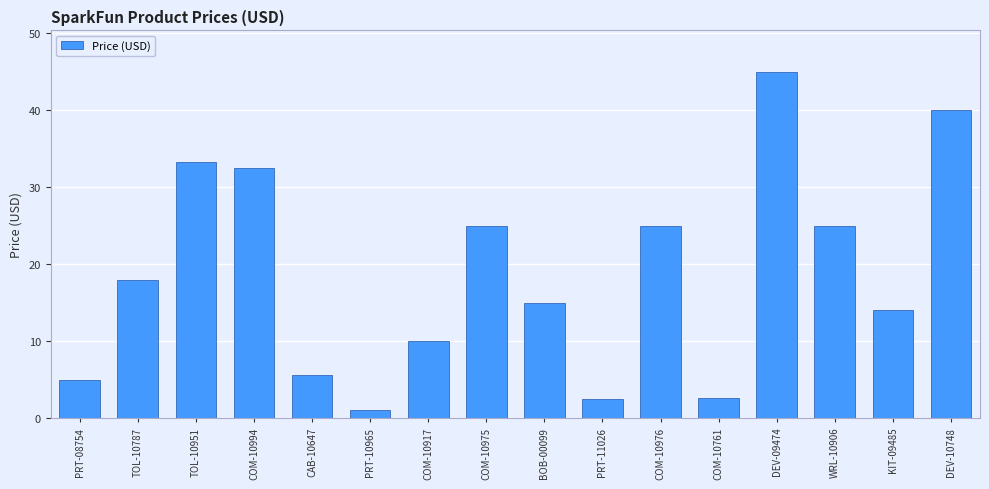

What is the maximum value shown in the chart?

45.0